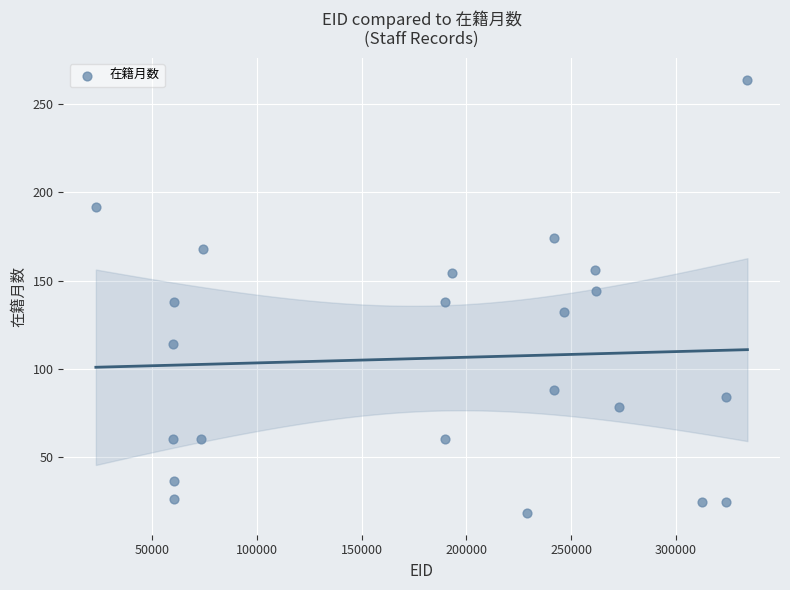

What is the range of X values (max minus min)?

310784